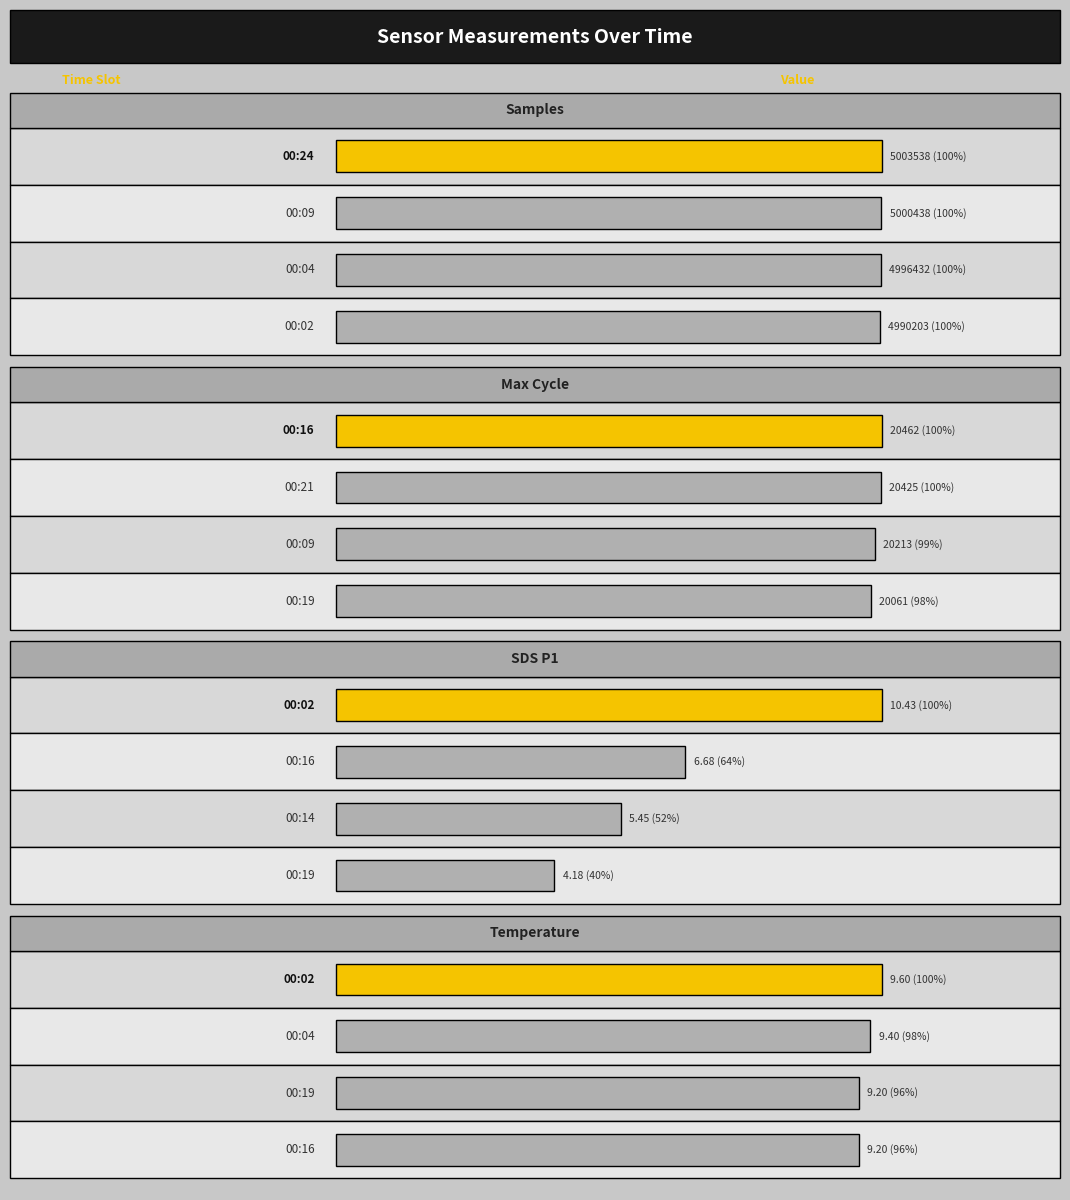

What is the highest value of the Temp series?

9.6